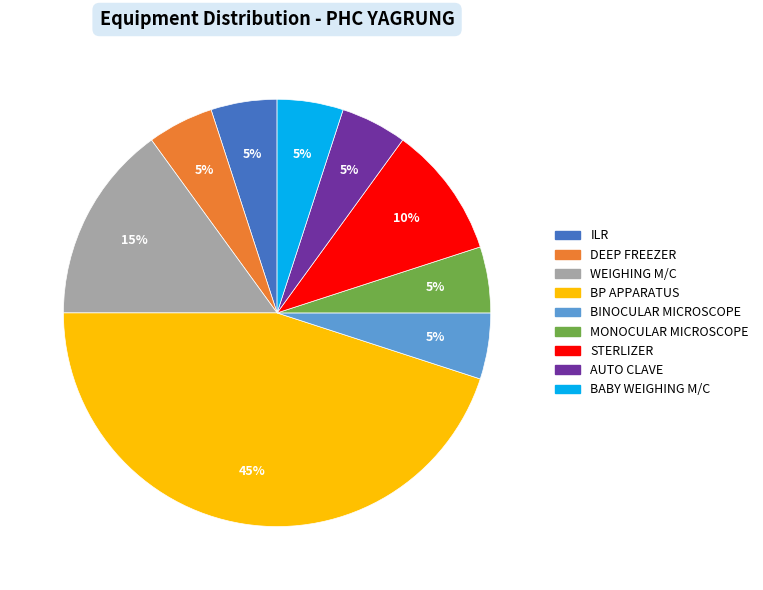

How many segments does this pie chart have?

9